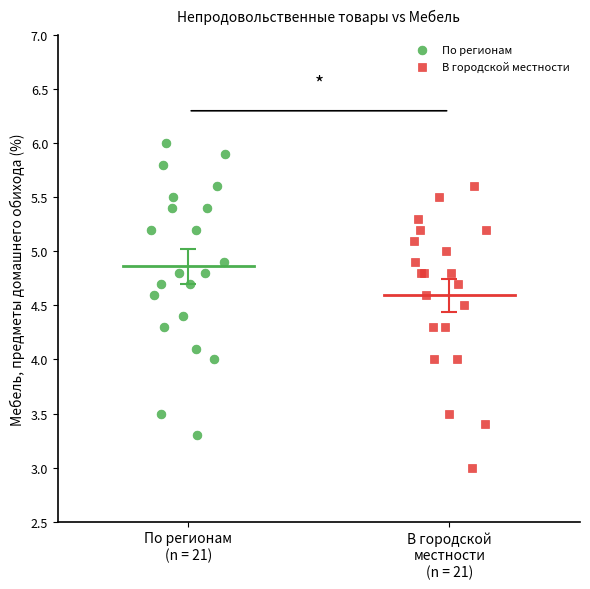

What are all the series names shown in the legend?

По регионам, В городской местности